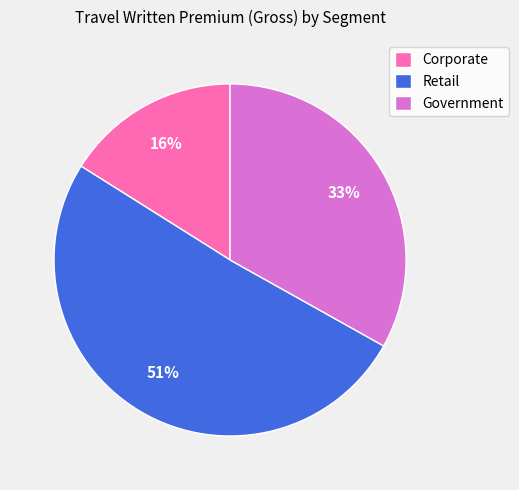

Between Retail and Corporate, which is larger?

Retail